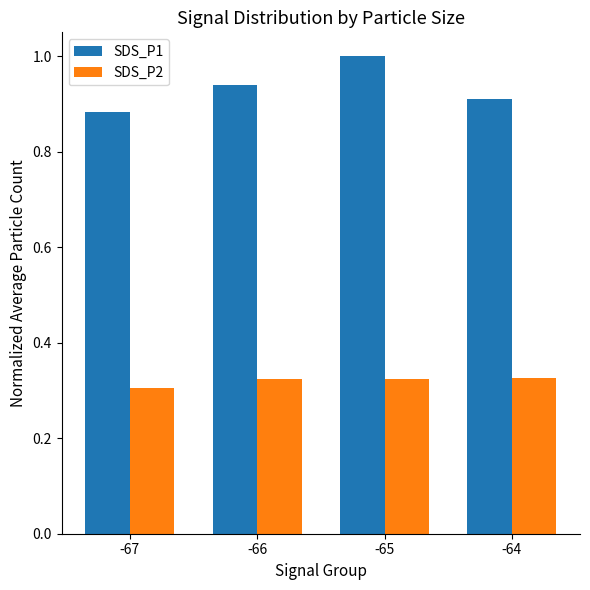

True or false: SDS_P1 has a value of 0.9 at -66.

True